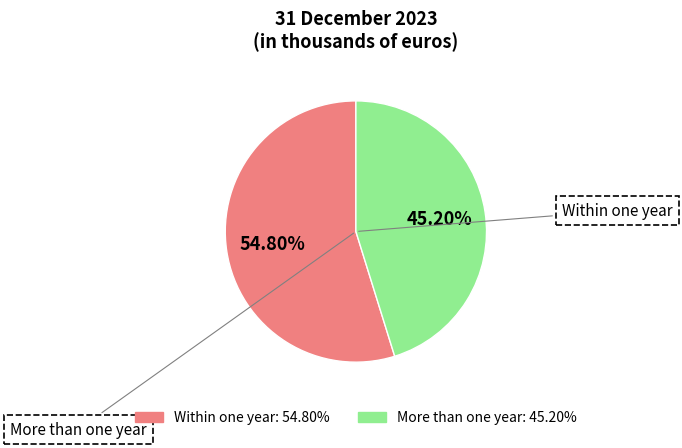

Combined, do Within one year and More than one year account for over 50%?

Yes